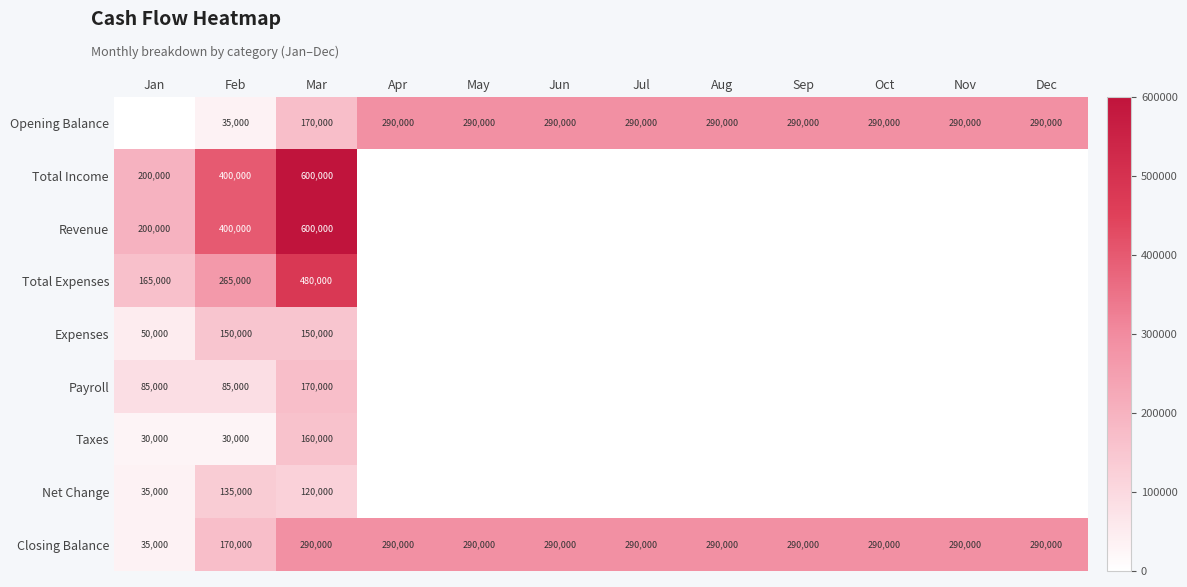

Is the value of Net Change at Feb greater than the value of Closing Balance at Nov?

No